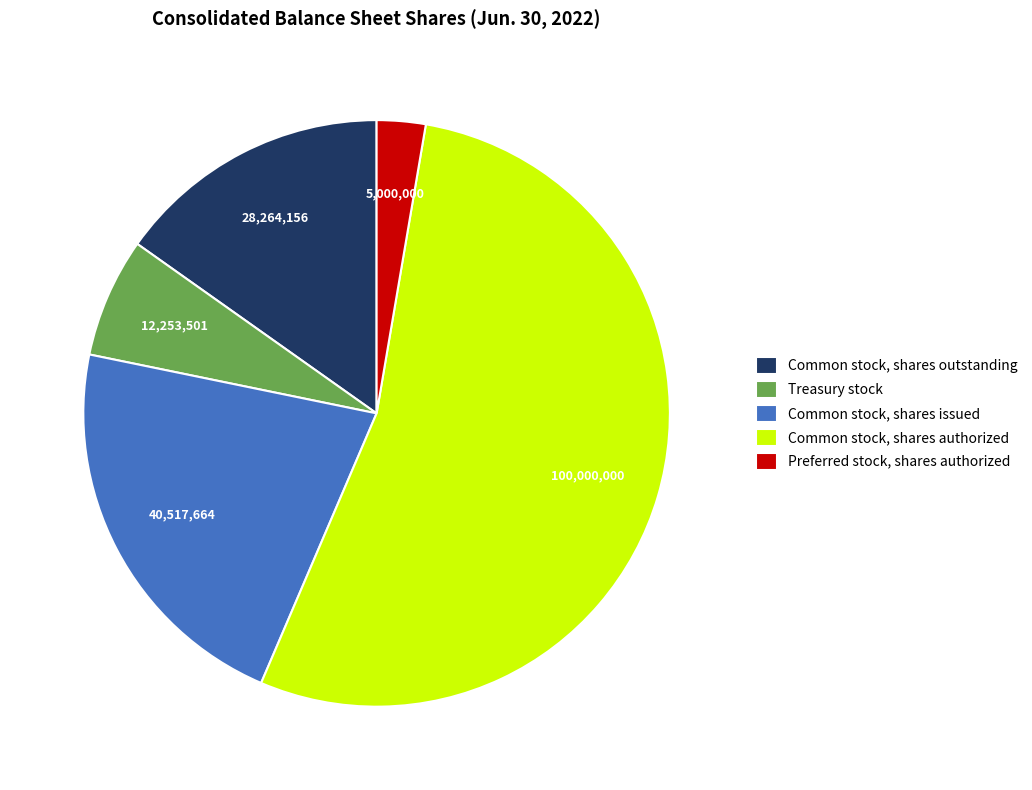

Is it true that Treasury stock is 7% of the pie?

True